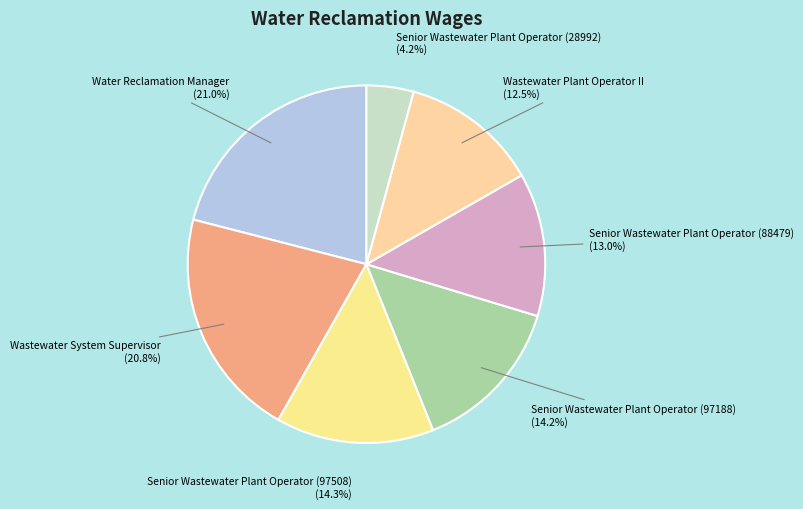

Approximately how many times larger is the value at Water Reclamation Manager compared to Wastewater System Supervisor?

1.0